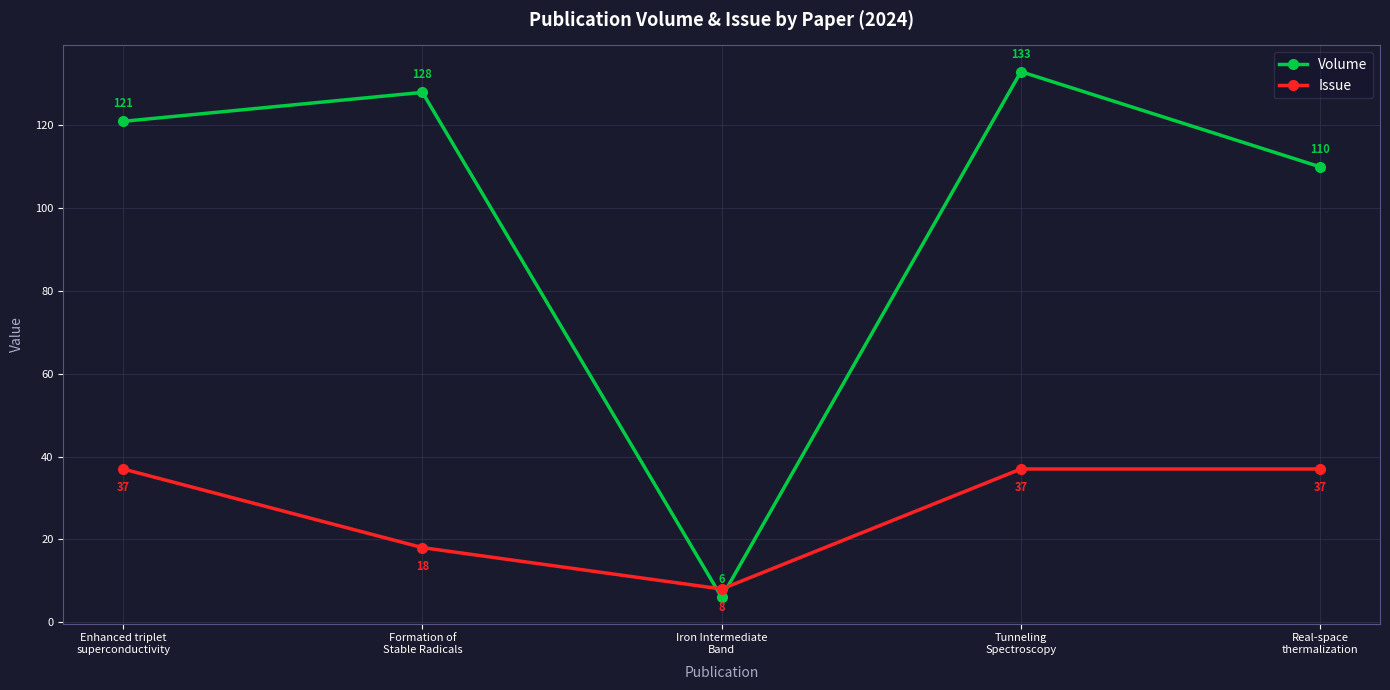

Which label corresponds to the smallest value in the chart?

Iron Intermediate
Band